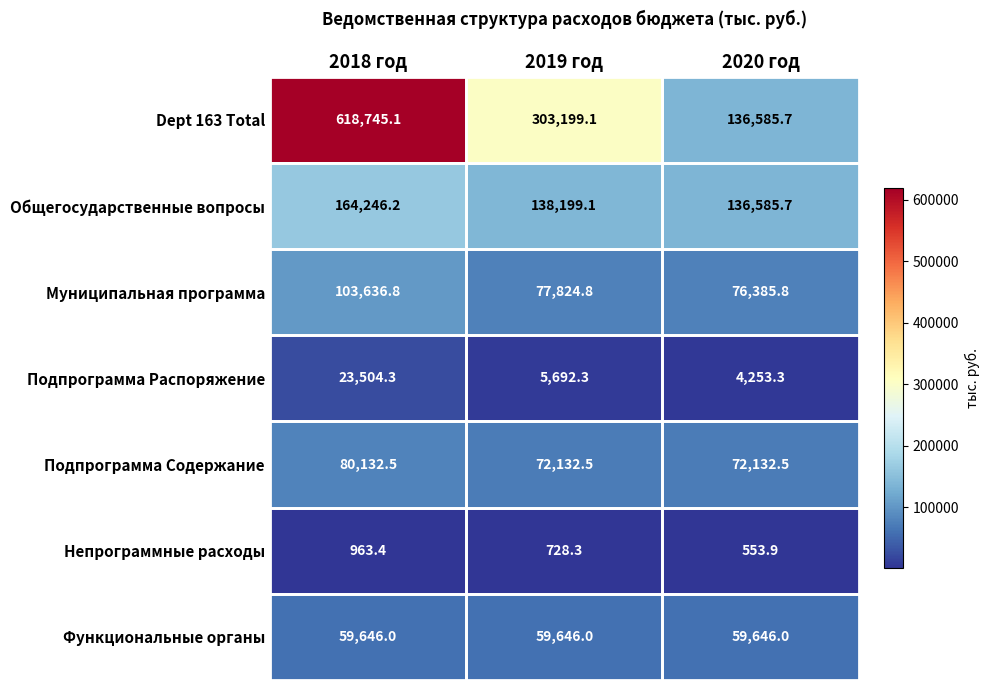

Which series has the largest total across all categories?

Dept 163 Total